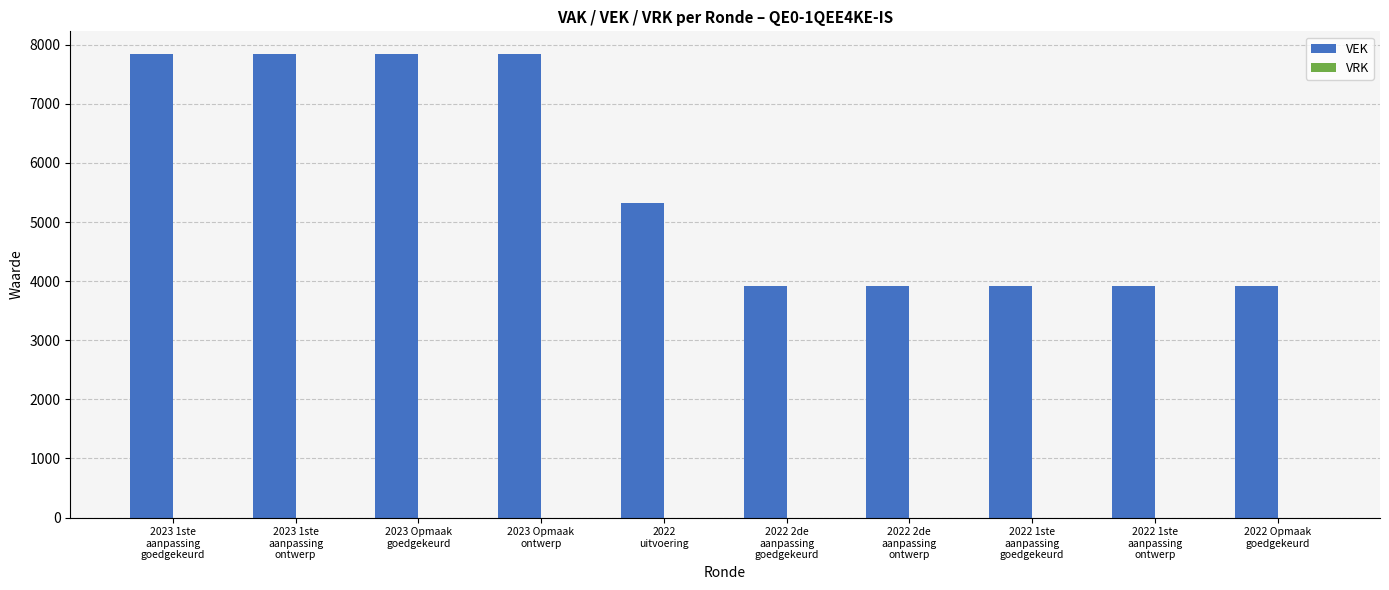

What is the difference between the second highest and minimum values?

3913